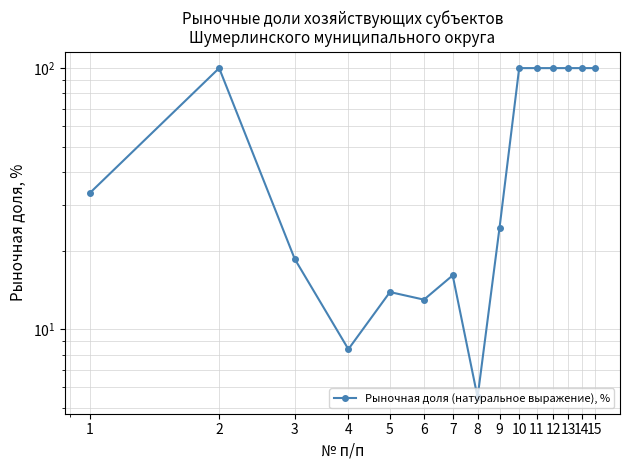

Where is the data nearest to the value 52?

1